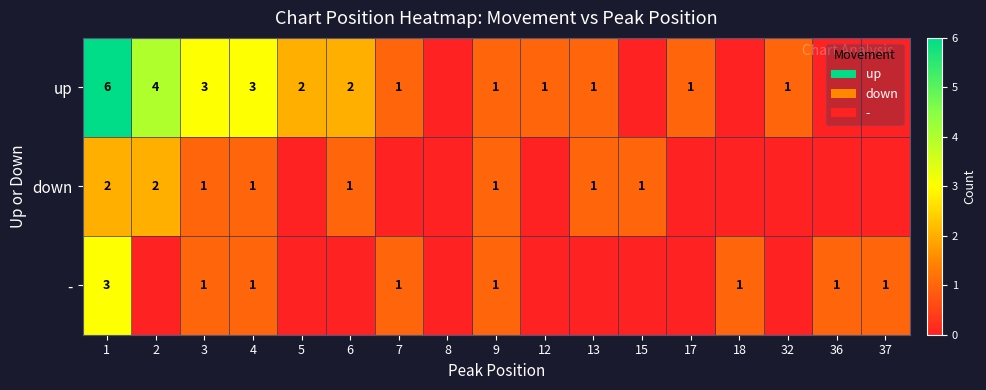

Which series changed the most between 1 and 3?

up